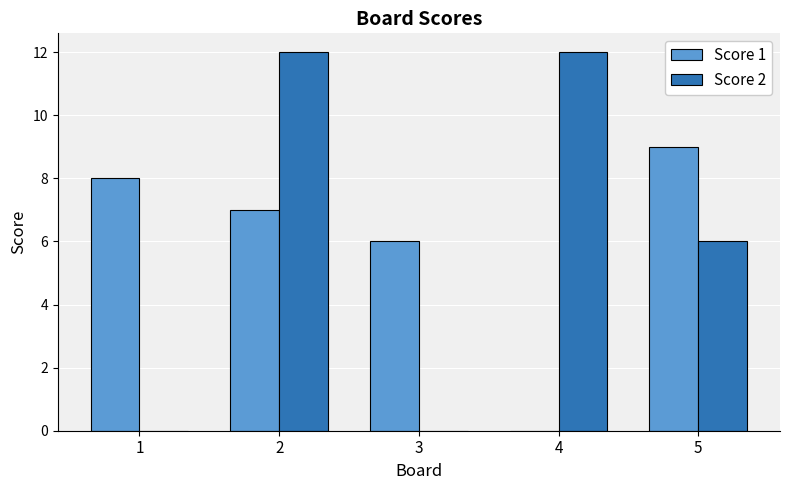

The value of Score 1 at 3 is 1. True or false?

False